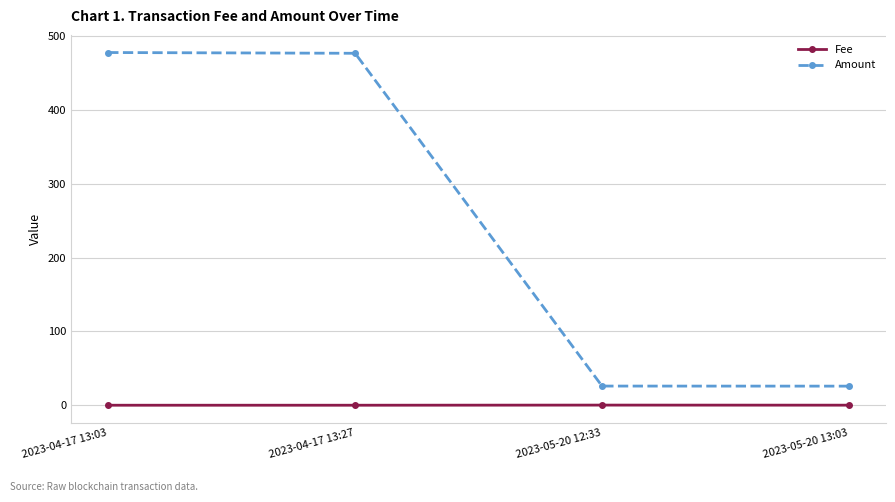

List the series in order of their overall mean, highest first.

Amount, Fee